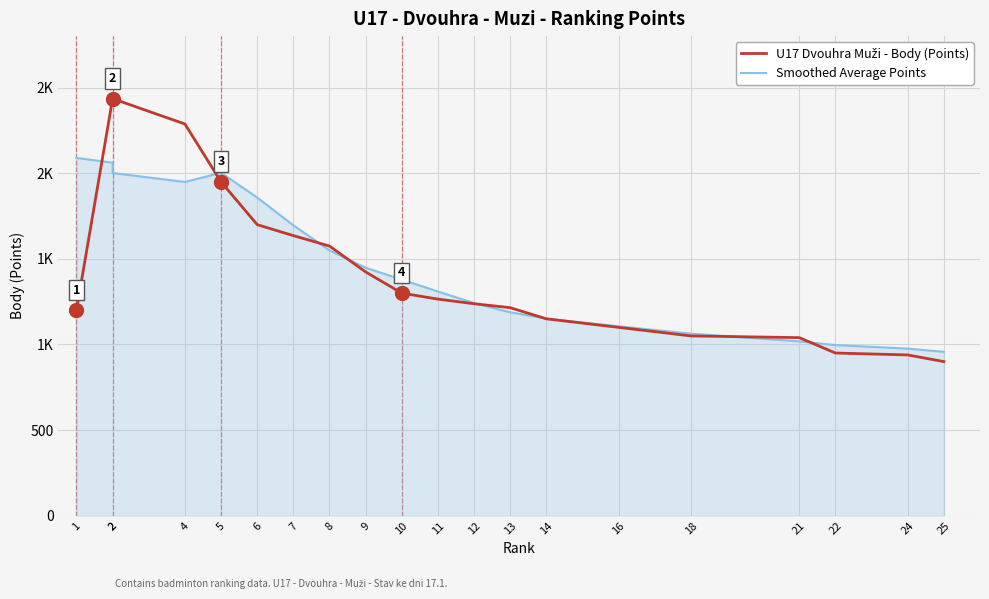

What is the difference between the Smoothed Average Points values at 5 and 8?

453.0